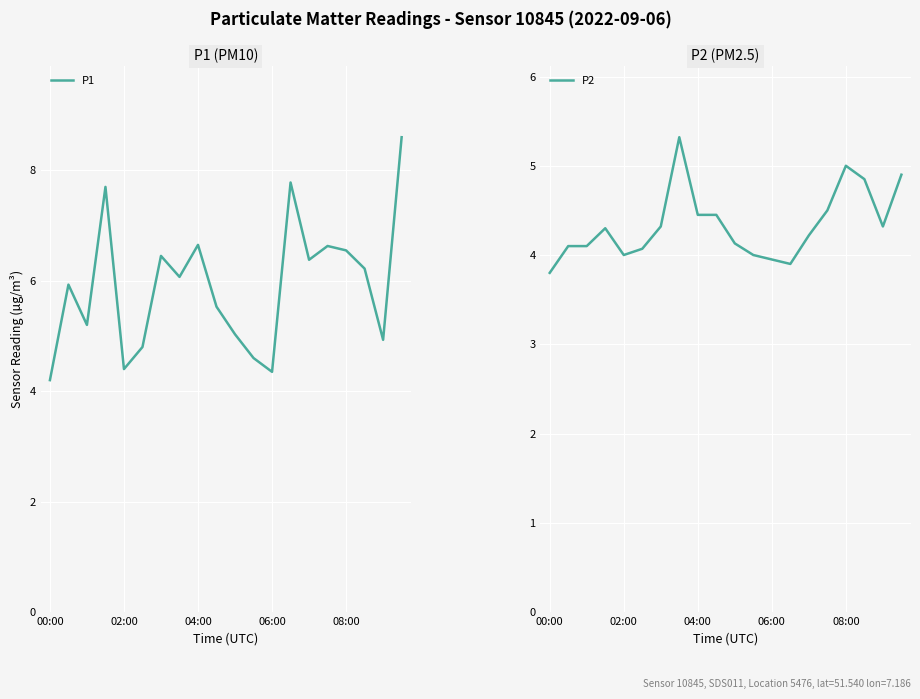

In P2, how many points are lower than both neighbors (excluding endpoints)?

3